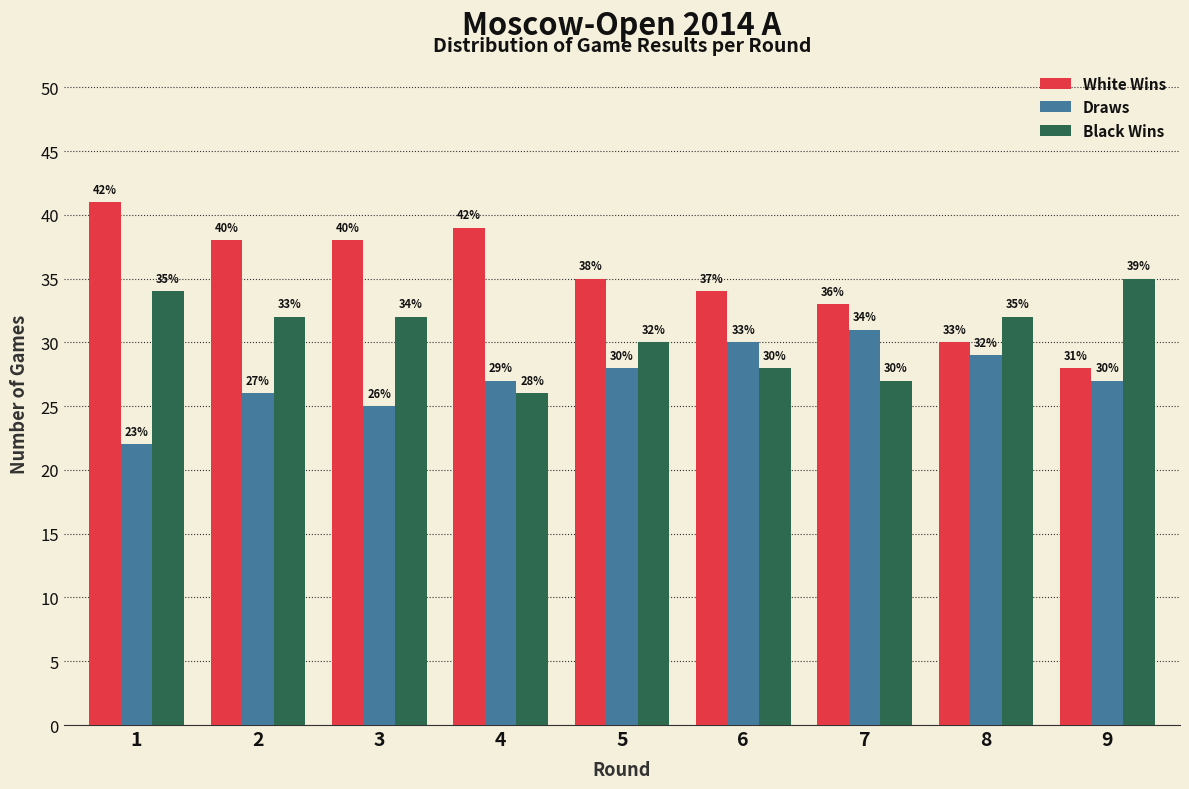

Reading left to right, list all the values displayed in this chart.

White Wins: 1=41	2=38	3=38	4=39	5=35	6=34	7=33	8=30	9=28
Draws: 1=22	2=26	3=25	4=27	5=28	6=30	7=31	8=29	9=27
Black Wins: 1=34	2=32	3=32	4=26	5=30	6=28	7=27	8=32	9=35